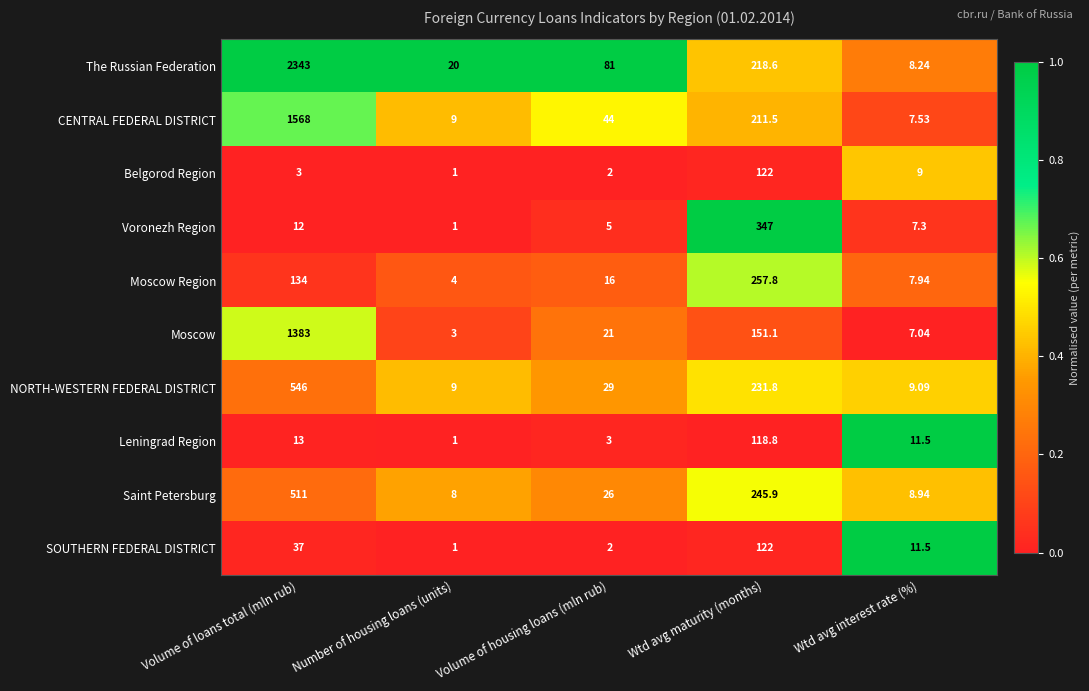

Which series has the largest total across all categories?

The Russian Federation